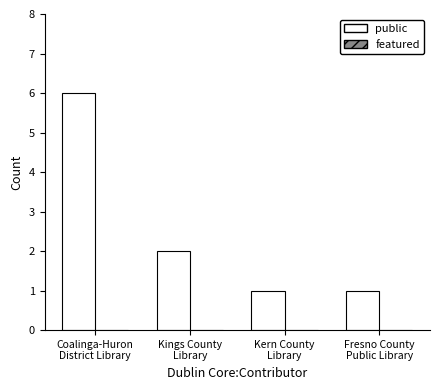

What is the greatest value displayed?

6